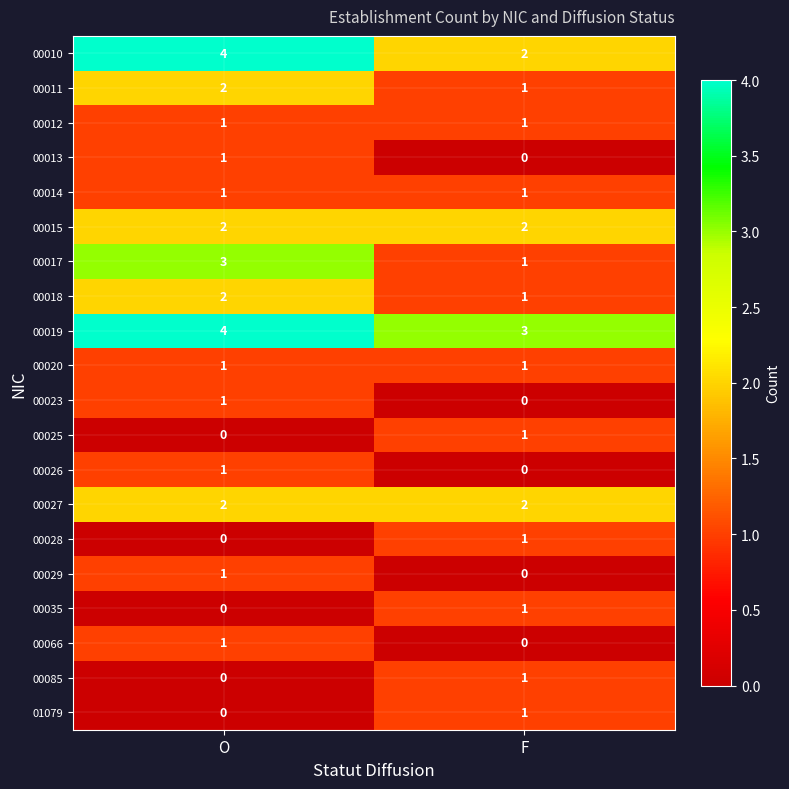

What is the spread (max minus min) of values at O?

4